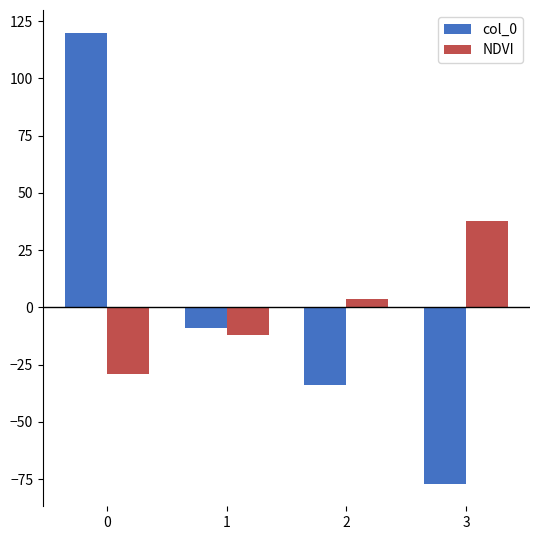

What is the spread (max minus min) of values at 3?

114.6